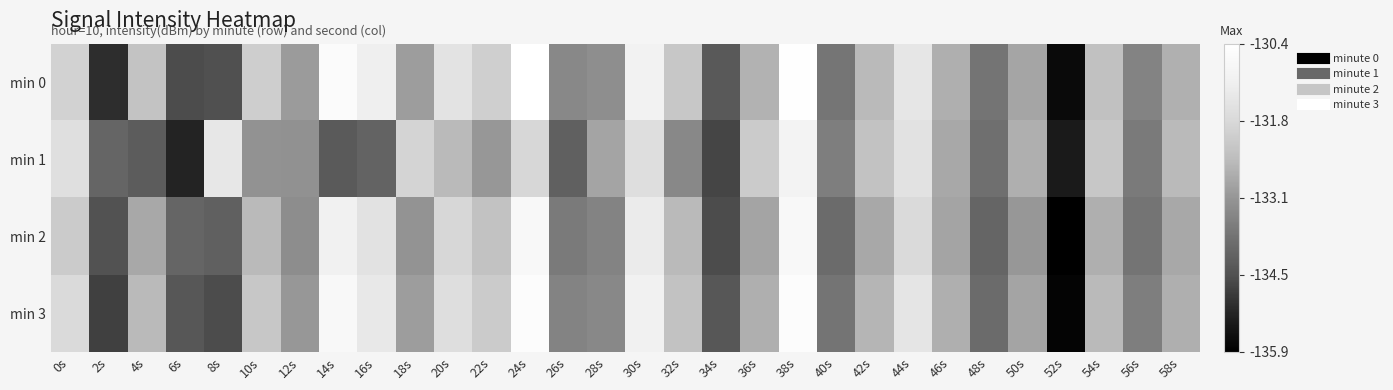

At which category is the sum across all series the highest?

38s